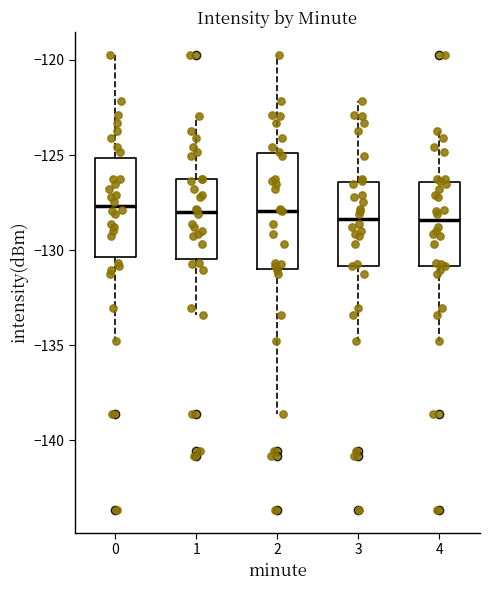

Reading left to right, read every box against the y-axis: the position of its median line, the range the box covers, and the ends of its whiskers. The values are not printed on the chart, so give them approximately, as read against the axis.

0: median -127.5, box -130.5 to -125.0, whiskers -135.0 to -119.5
1: median -128.0, box -130.5 to -126.5, whiskers -133.5 to -123.0
2: median -128.0, box -131.0 to -125.0, whiskers -138.5 to -119.5
3: median -128.5, box -131.0 to -126.5, whiskers -135.0 to -122.0
4: median -128.5, box -131.0 to -126.5, whiskers -135.0 to -124.0